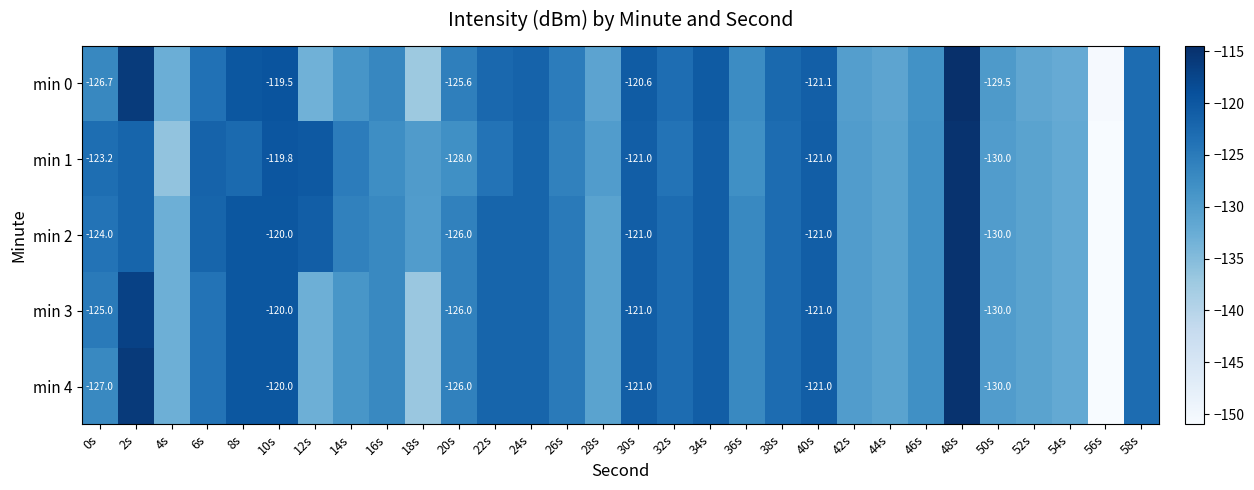

What is the total value across all series at 44s?

-655.2